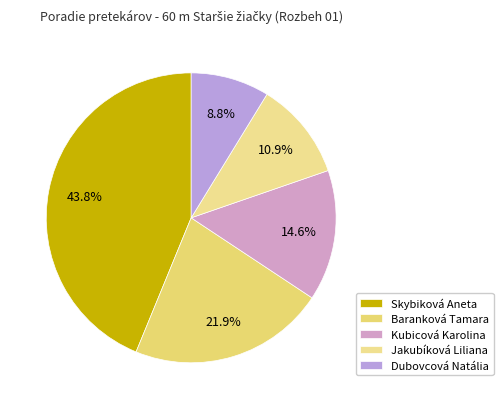

Does Skybiková Aneta represent more than half of the total?

No